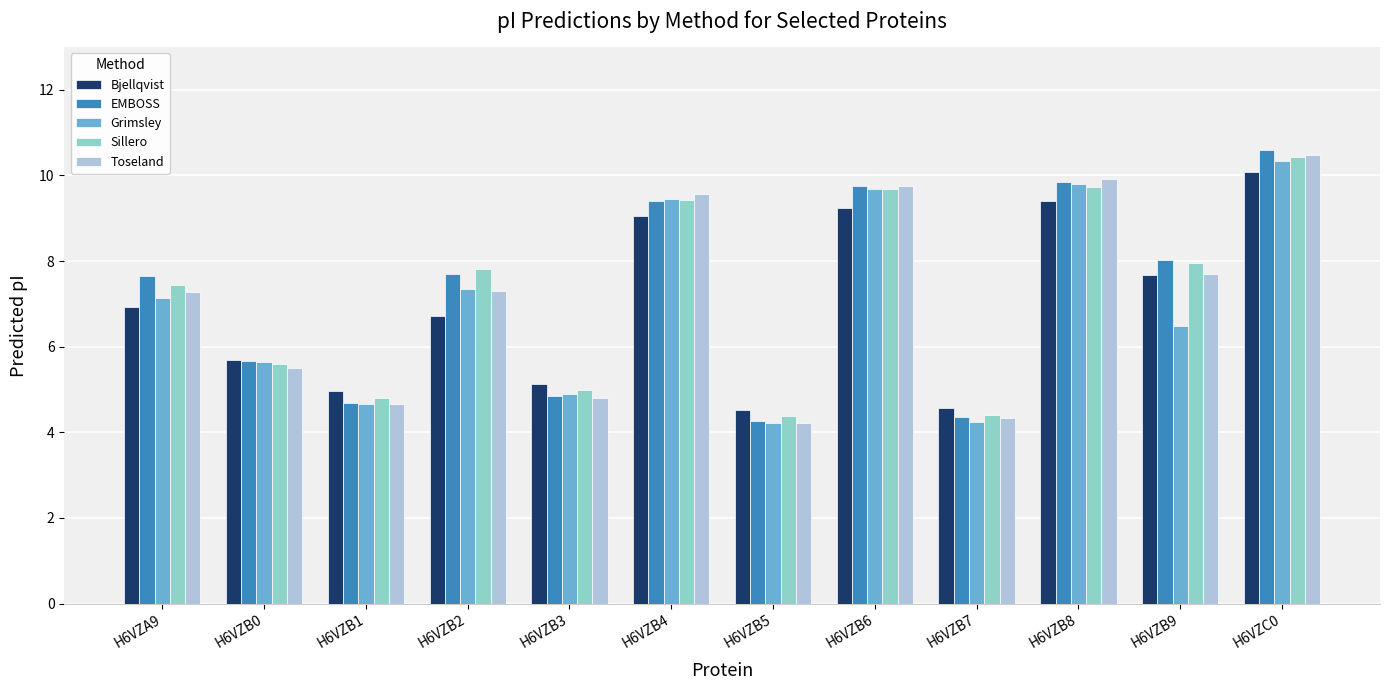

Is the value of Toseland at H6VZB2 greater than the value of Sillero at H6VZB5?

Yes